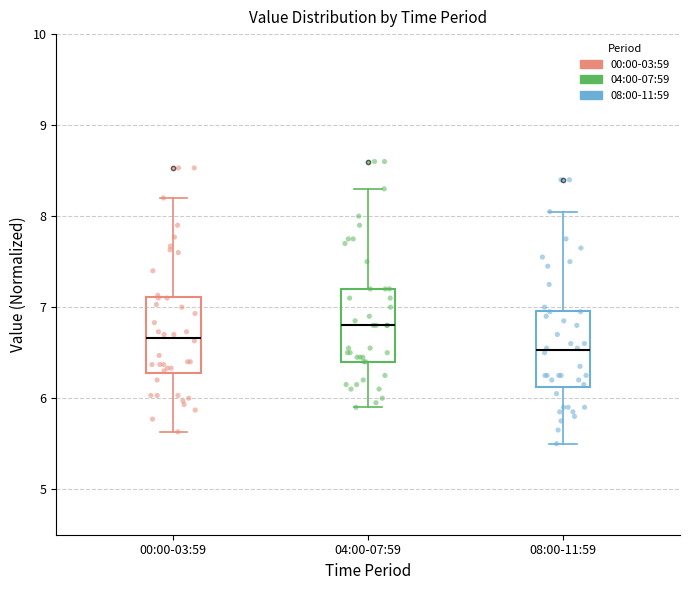

Reading left to right, read every box against the y-axis: the position of its median line, the range the box covers, and the ends of its whiskers. The values are not printed on the chart, so give them approximately, as read against the axis.

00:00-03:59: median 6.7, box 6.3 to 7.1, whiskers 5.6 to 8.2
04:00-07:59: median 6.8, box 6.4 to 7.2, whiskers 5.9 to 8.3
08:00-11:59: median 6.5, box 6.1 to 7.0, whiskers 5.5 to 8.1